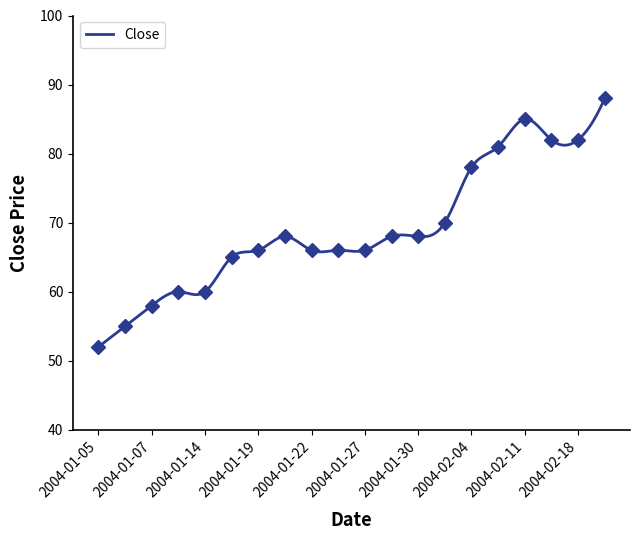

Reading left to right, extract all data points from this chart.

52	55	58	60	60	65	66	68	66	66	66	68	68	70	78	81	85	82	82	88